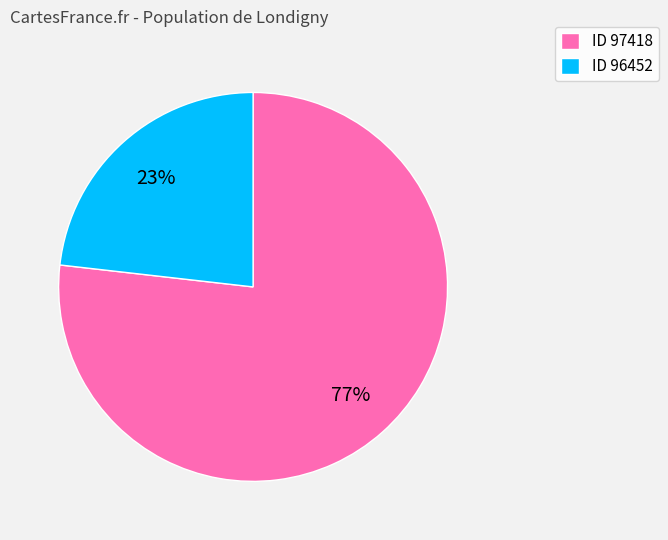

The ID 97418 slice represents 88% of the pie. True or false?

False